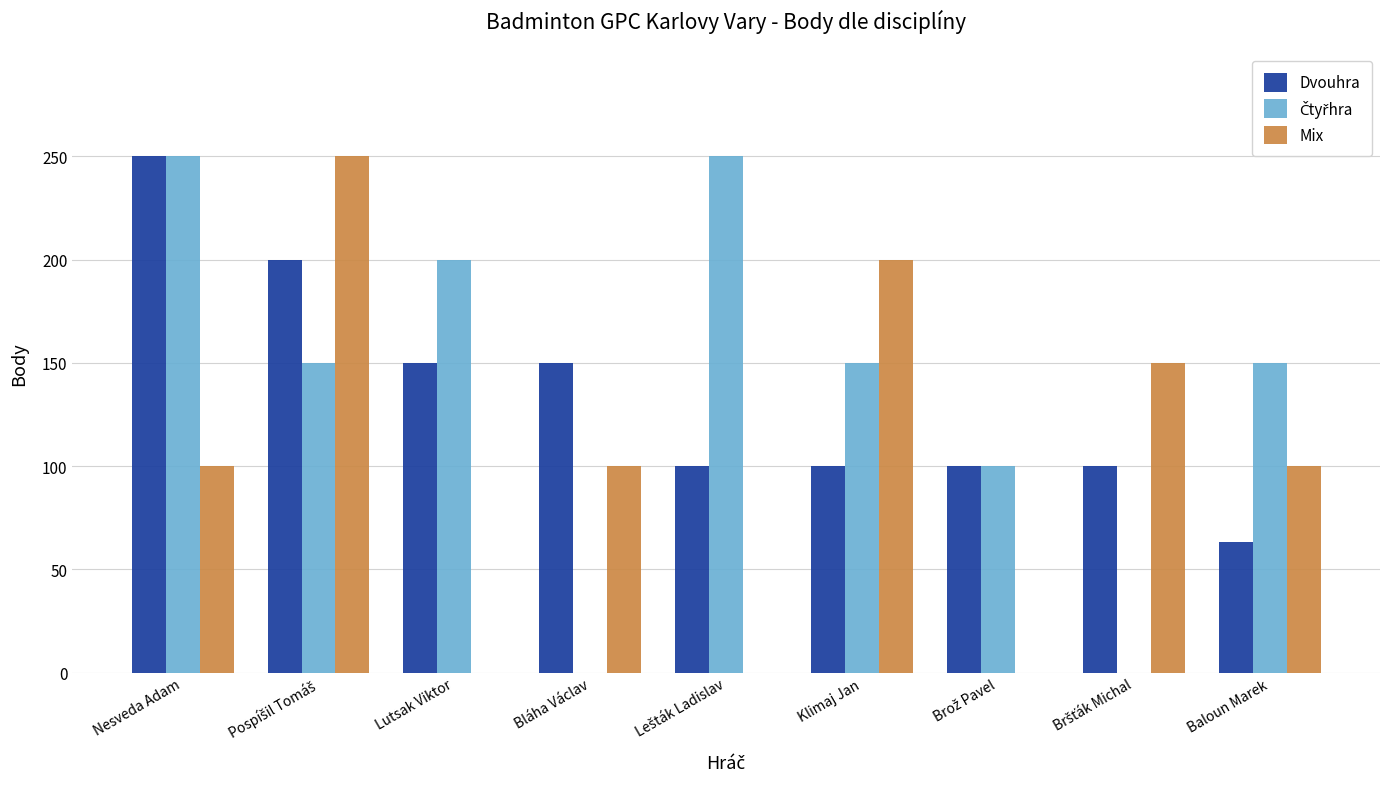

What is the spread (max minus min) of values at Baloun Marek?

87